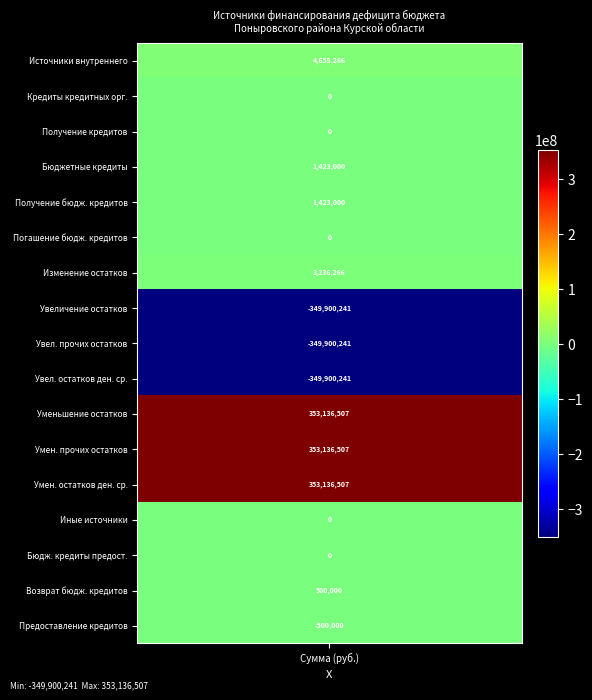

What is the maximum value shown in the chart?

353136507